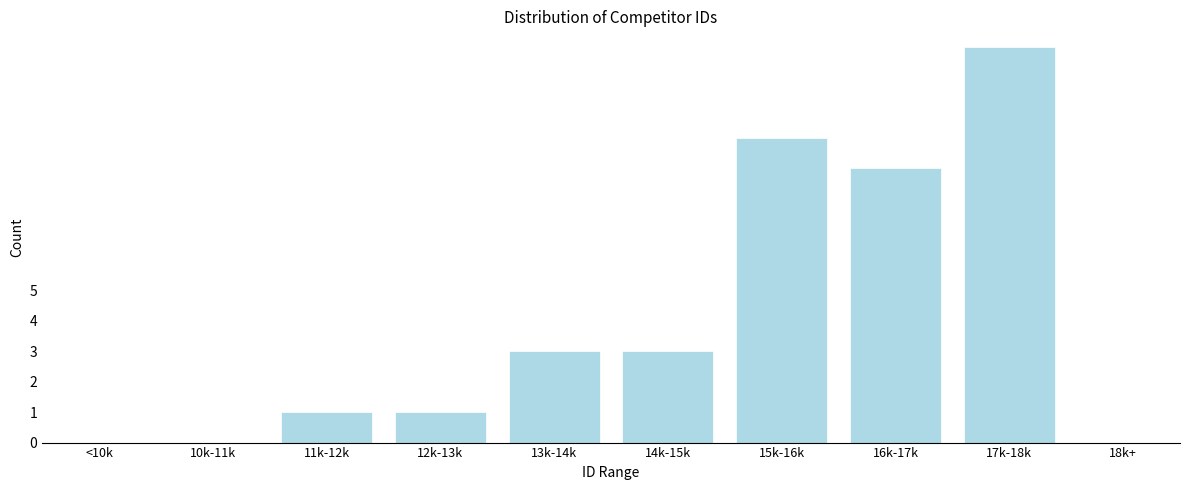

Reading left to right, list all the values displayed in this chart.

<10k=0	10k-11k=0	11k-12k=1	12k-13k=1	13k-14k=3	14k-15k=3	15k-16k=10	16k-17k=9	17k-18k=13	18k+=0